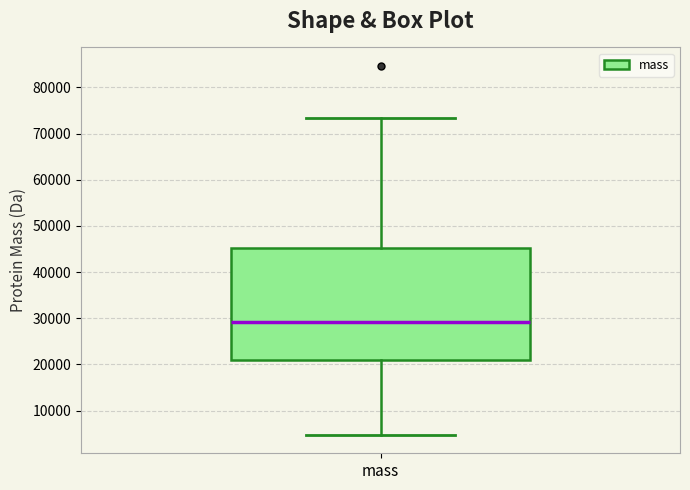

Transcribe this box plot: give where the median line is, the range the box spans, and where the two whiskers end, as read against the y-axis. The values are not printed on the chart, so give them approximately, as read against the axis.

median 29000, box 21000 to 45000, whiskers 5000 to 73000